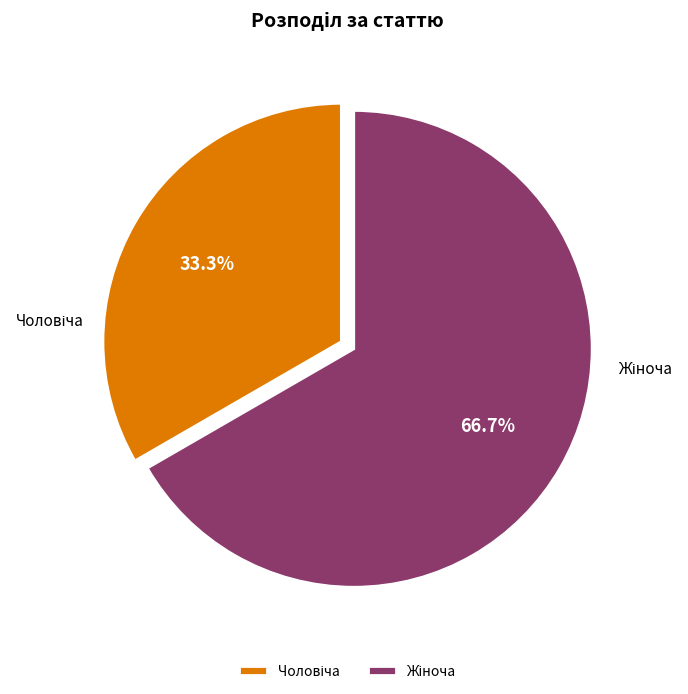

To the nearest percent, what is the combined percentage of Чоловіча and Жіноча?

100%